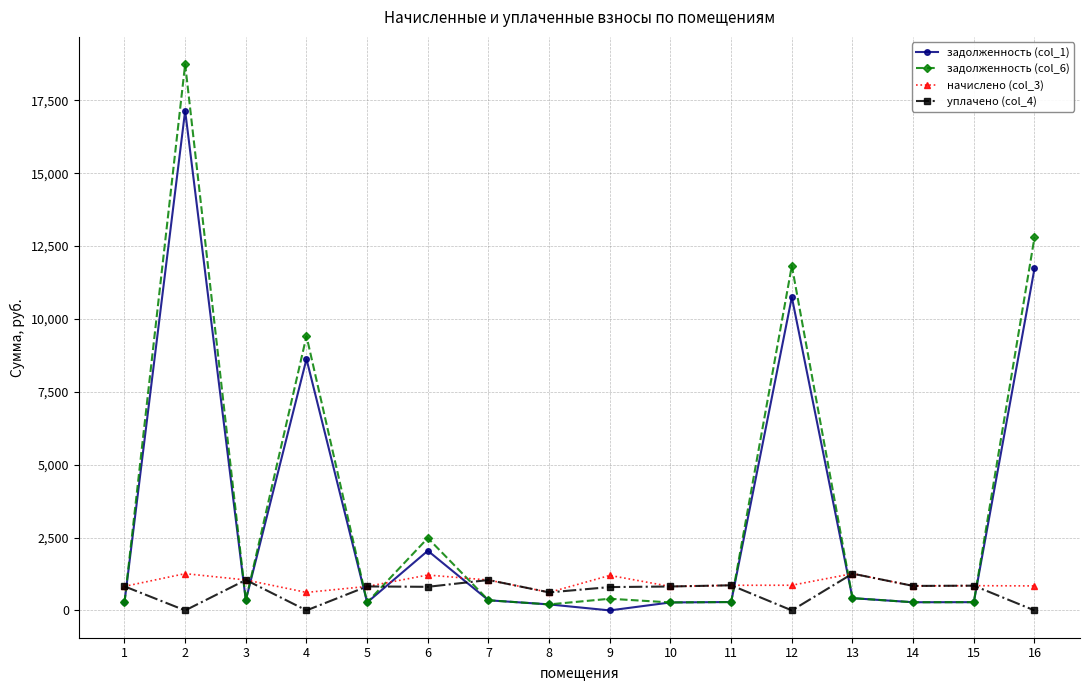

Between which two adjacent categories do уплачено (col_4) and задолженность (col_6) first intersect?

1 and 2